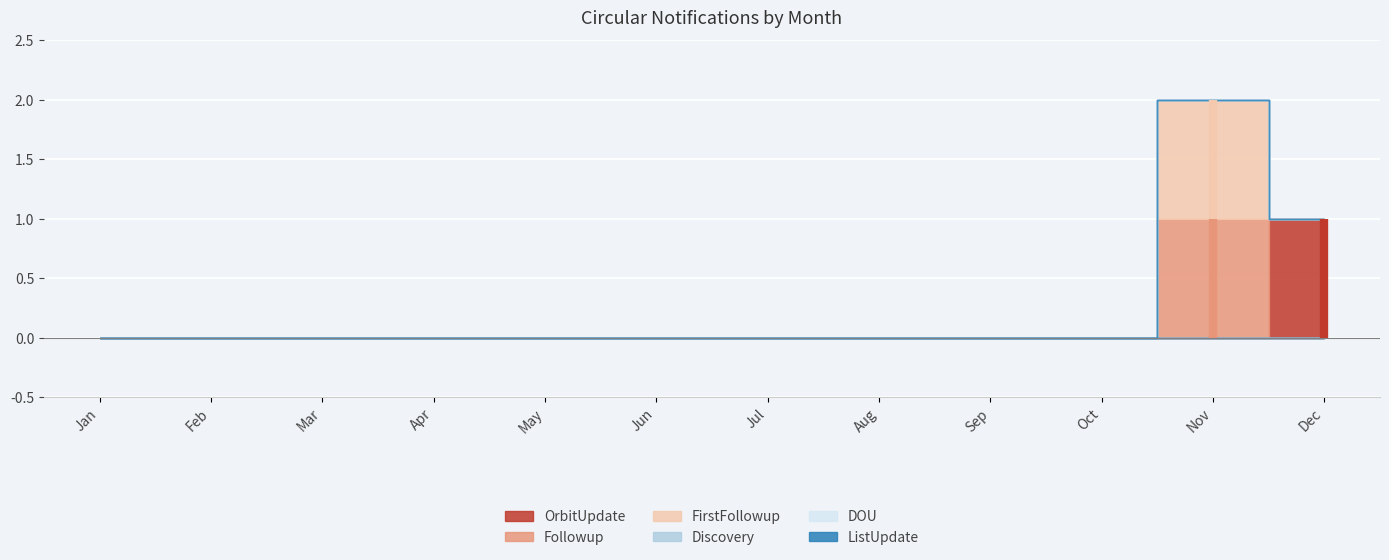

True or false: ListUpdate has more than 0 interior local peaks.

False